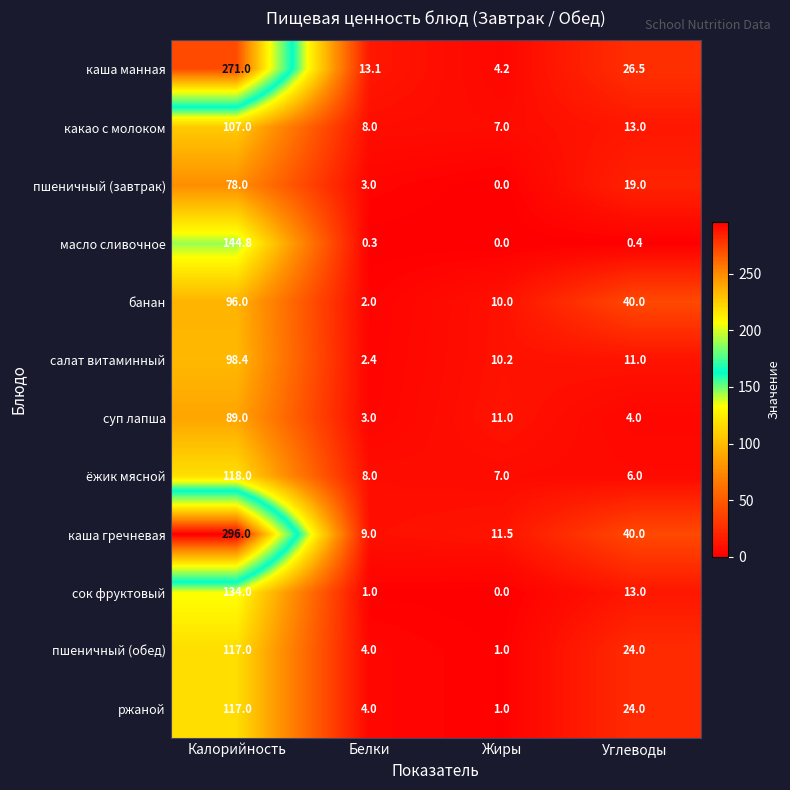

The пшеничный (завтрак) series shows 78.0 at Калорийность. True or false?

True